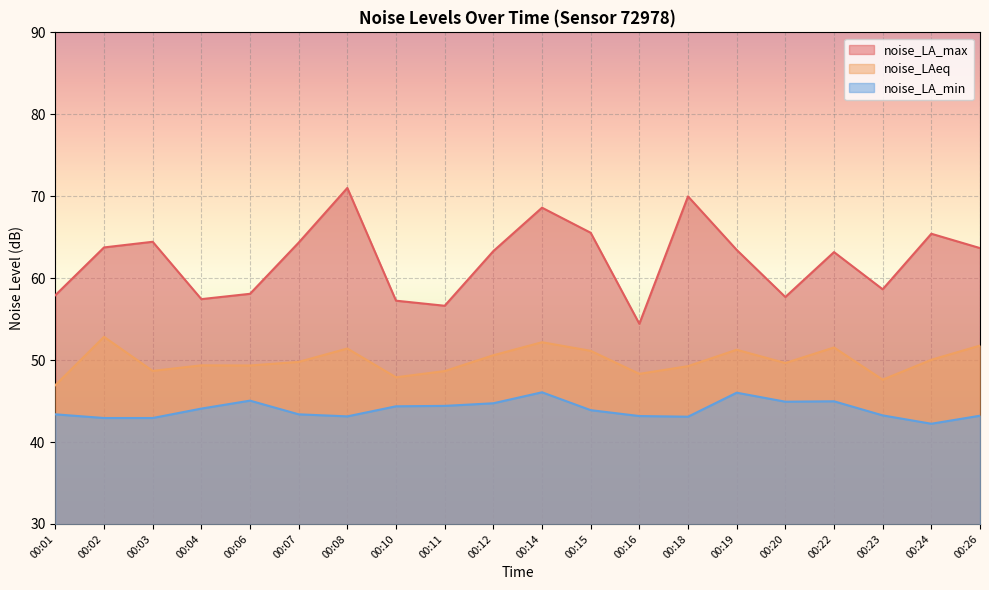

How many data points in noise_LA_max are less than 63?

8